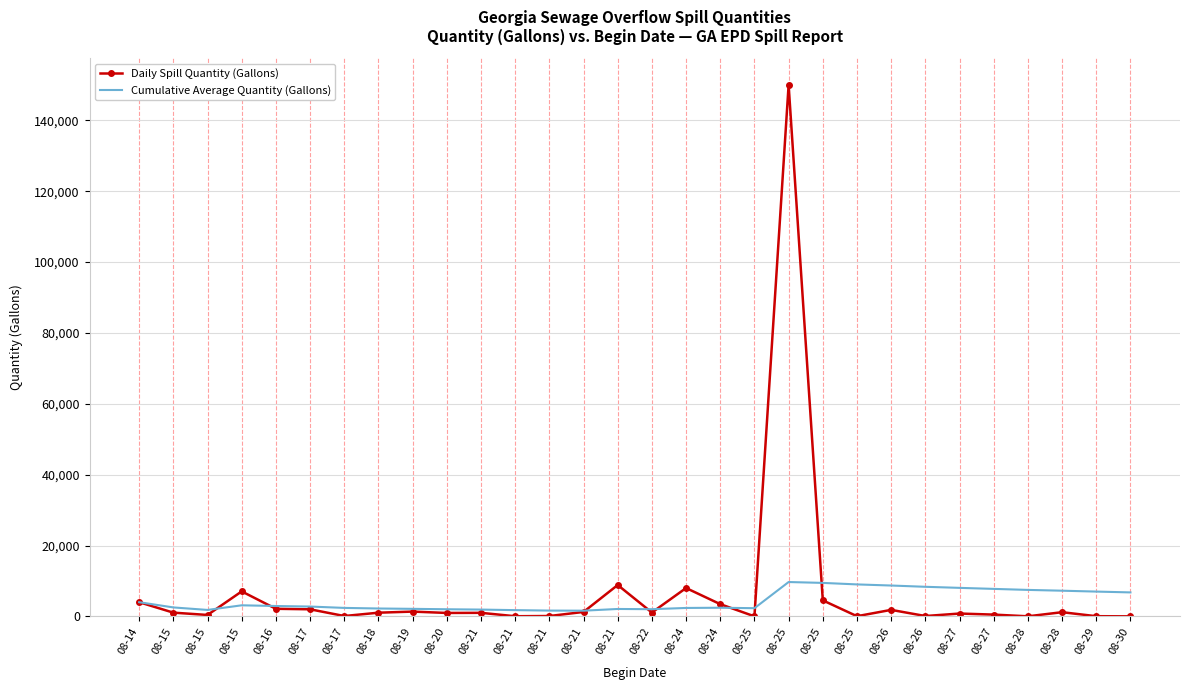

At which label does Cumulative Average Quantity (Gallons) first exceed 2773?

08-14